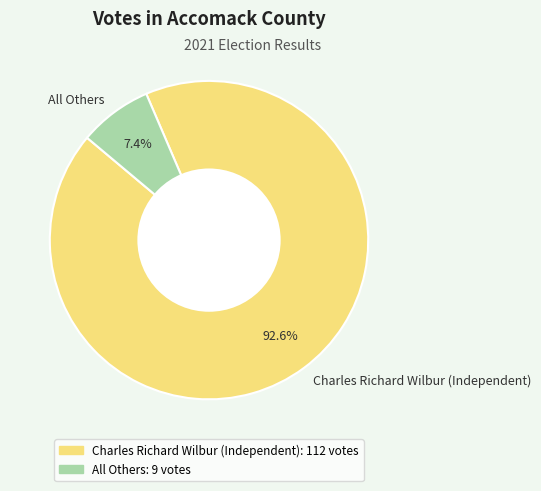

The All Others slice represents 7% of the pie. True or false?

True